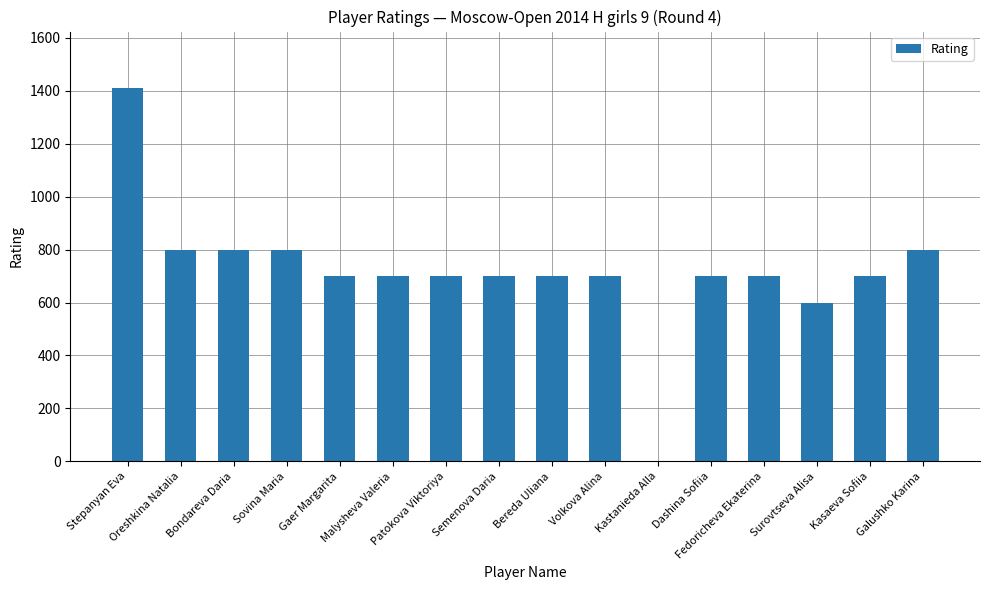

What is the sum of all values?

11512